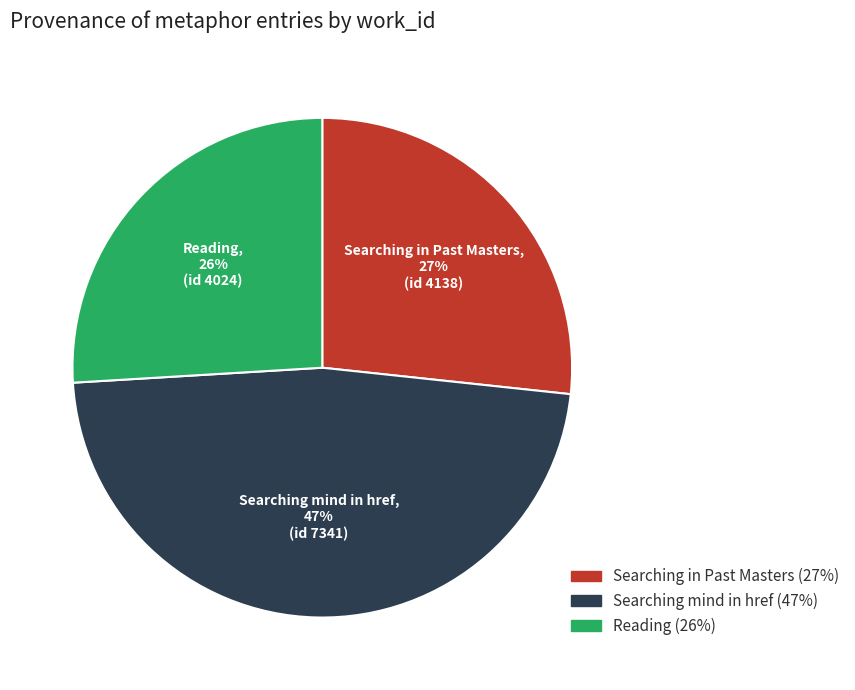

Between Searching in Past Masters and Reading, which is larger?

Searching in Past Masters